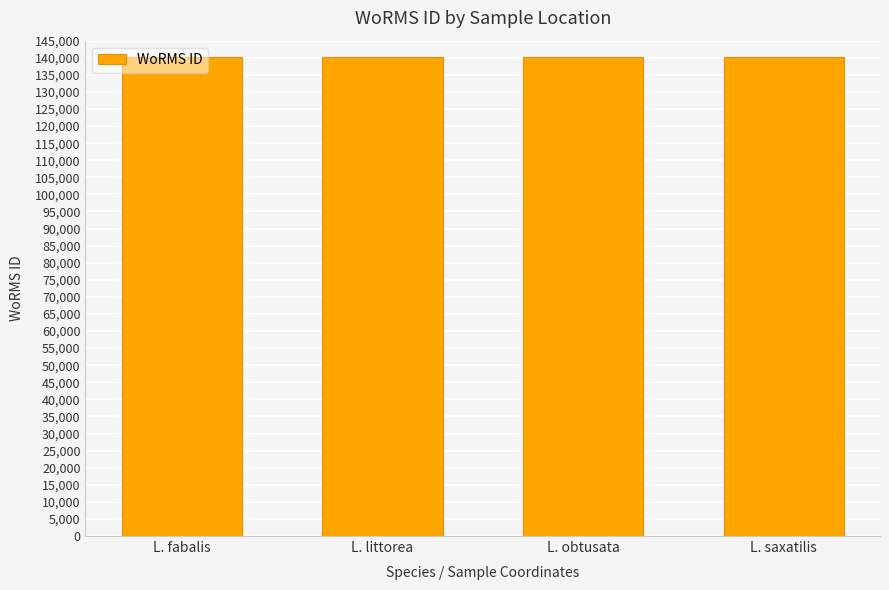

What is the difference between the second highest and minimum values?

2